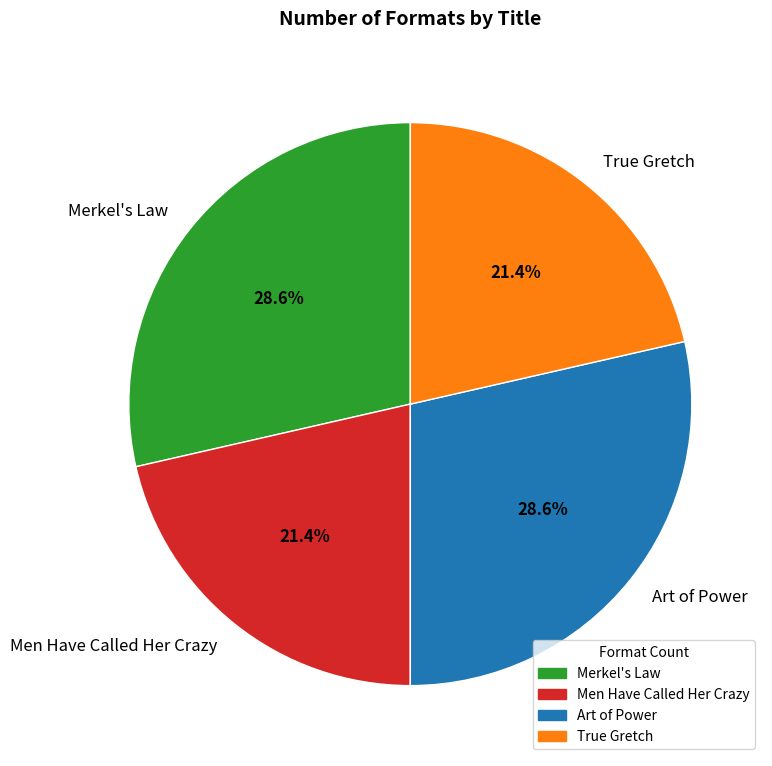

To the nearest percent, what is the difference between the Merkel's Law and True Gretch slice percentages?

7%